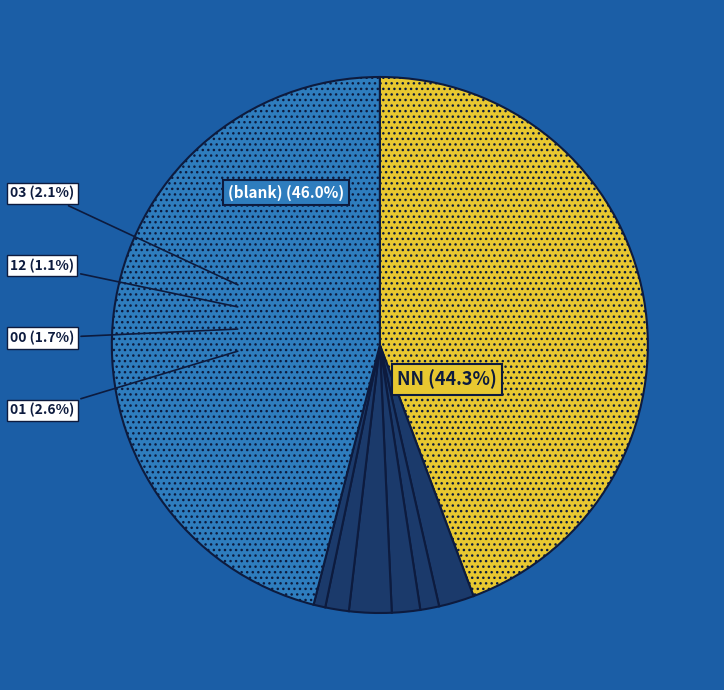

How many segments does this pie chart have?

8